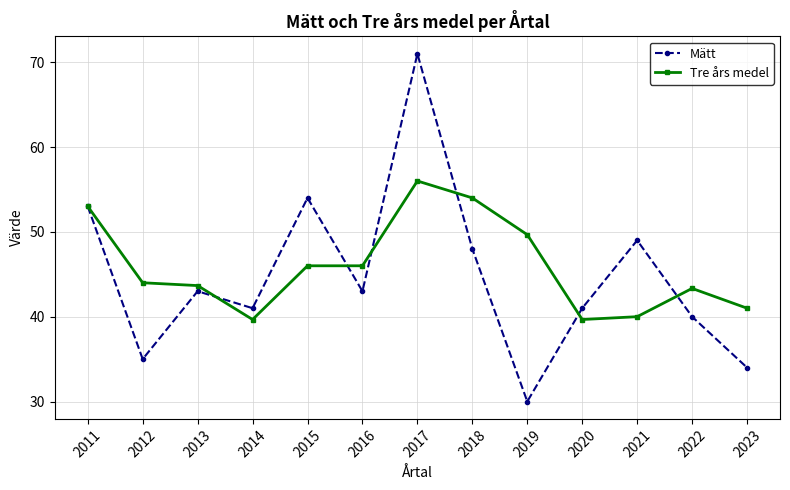

Read the Tre års medel value at 2021.

40.0